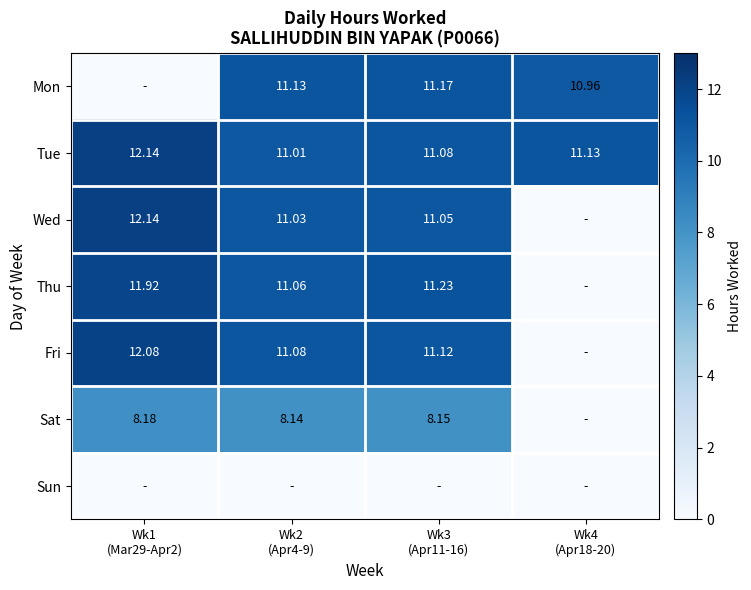

Is it true that Sun equals 0.0 at Wk1 (Mar29-Apr2)?

True